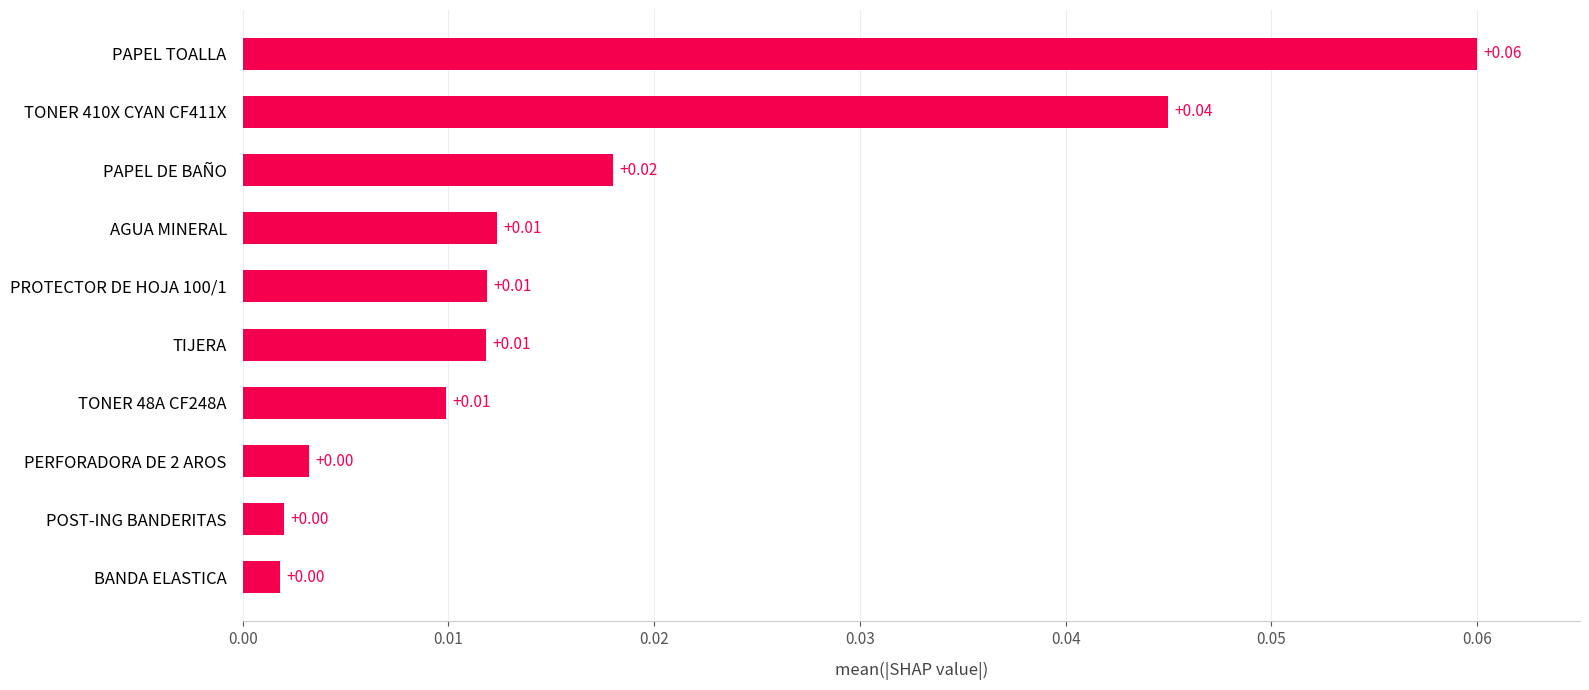

Between AGUA MINERAL and TONER 410X CYAN CF411X, which is larger?

TONER 410X CYAN CF411X